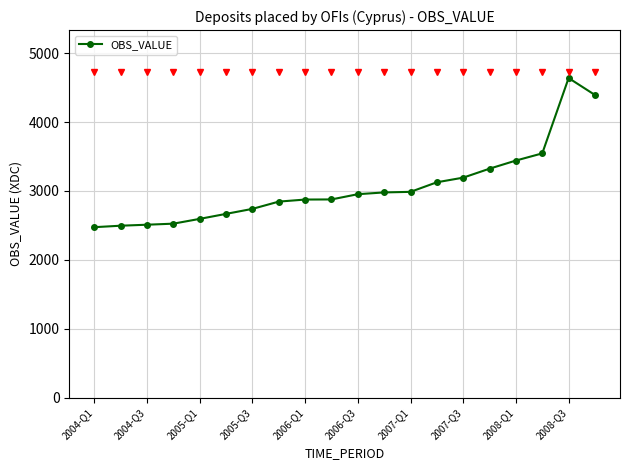

What is the value of the 10th point from the left?

2877.4